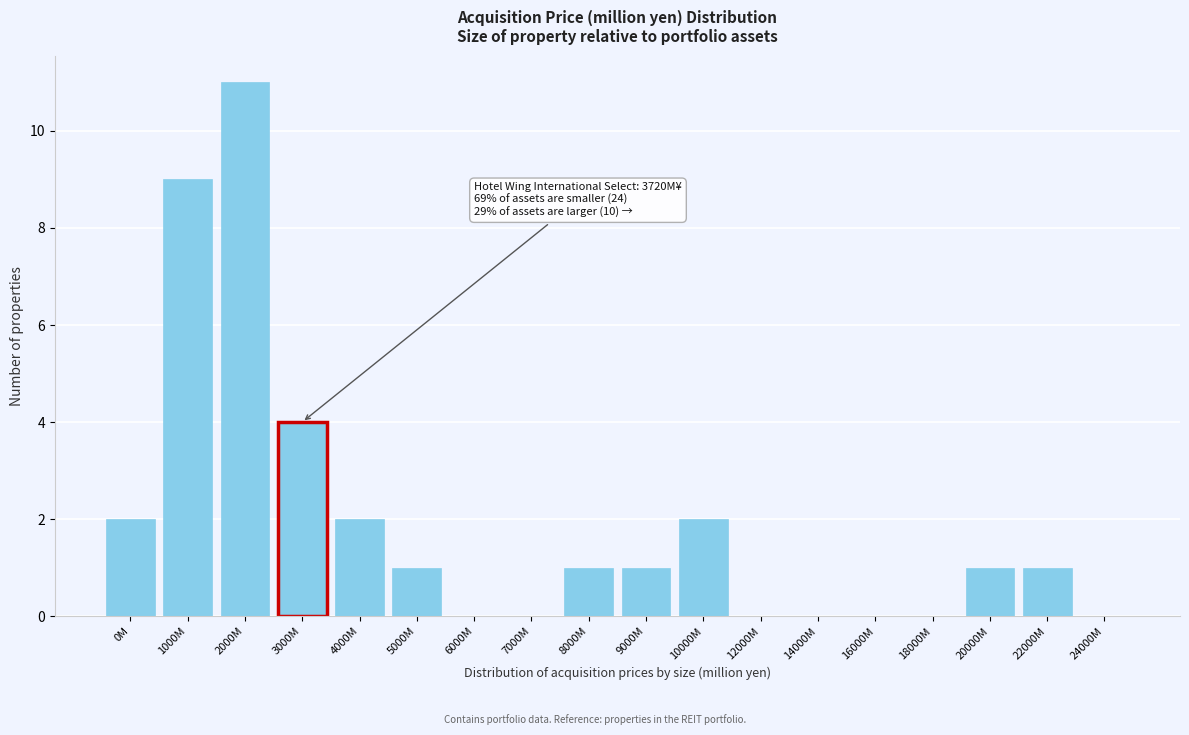

Reading left to right, list all the values displayed in this chart.

0M=2	1000M=9	2000M=11	3000M=4	4000M=2	5000M=1	6000M=0	7000M=0	8000M=1	9000M=1	10000M=2	12000M=0	14000M=0	16000M=0	18000M=0	20000M=1	22000M=1	24000M=0